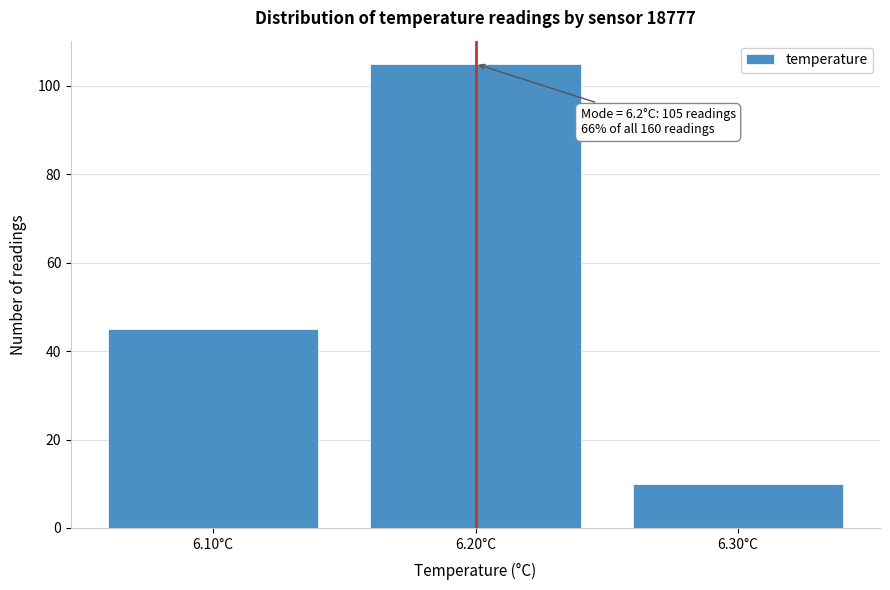

Reading left to right, extract all data points from this chart.

45	105	10